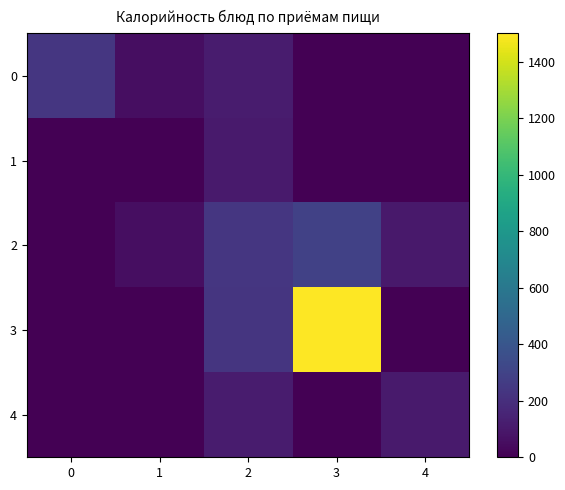

Which series has the largest total across all categories?

3